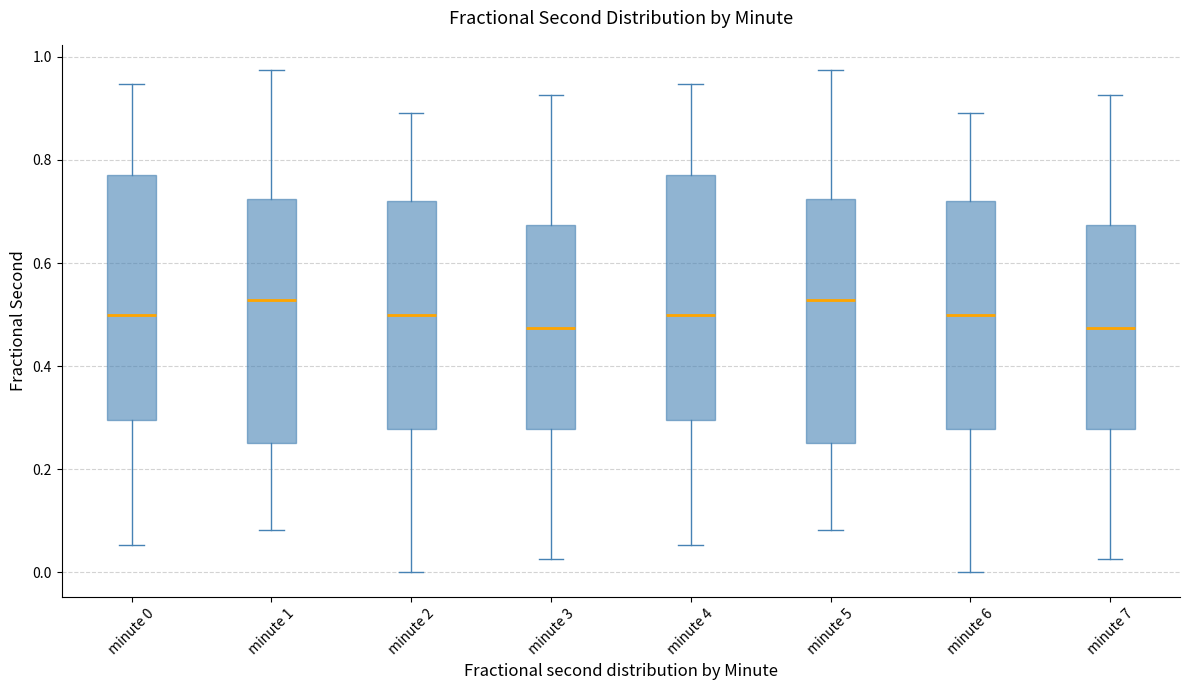

Where does the lower whisker of the box for minute 3 end on the y-axis? The values are not printed on the chart, so give them approximately, as read against the axis.

0.02